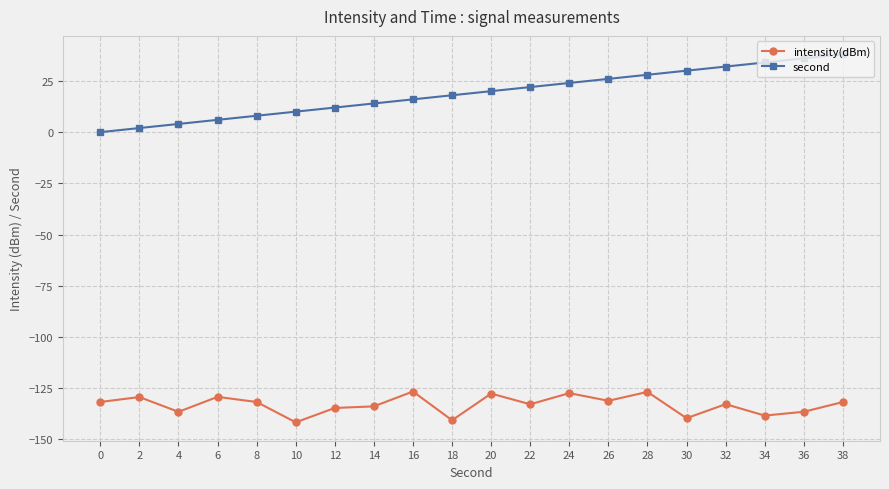

What is the value of the second point at the 19th from the left?

36.0